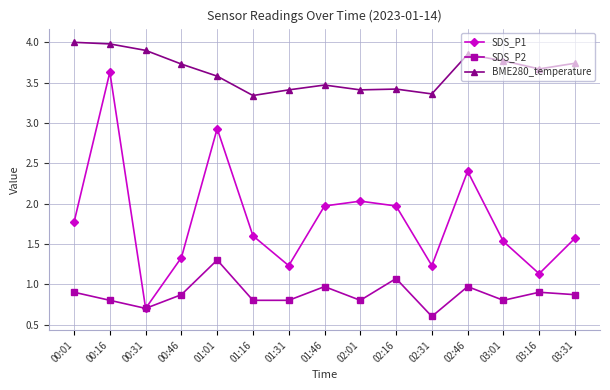

What is the highest value of the BME280_temperature series?

4.0